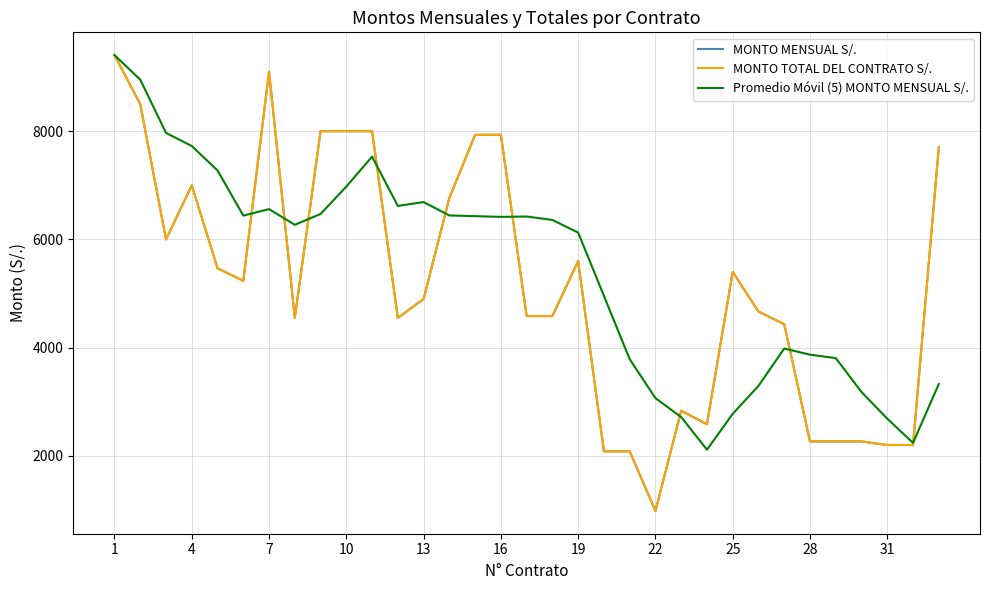

Does the chart display data point markers on the line(s)?

No